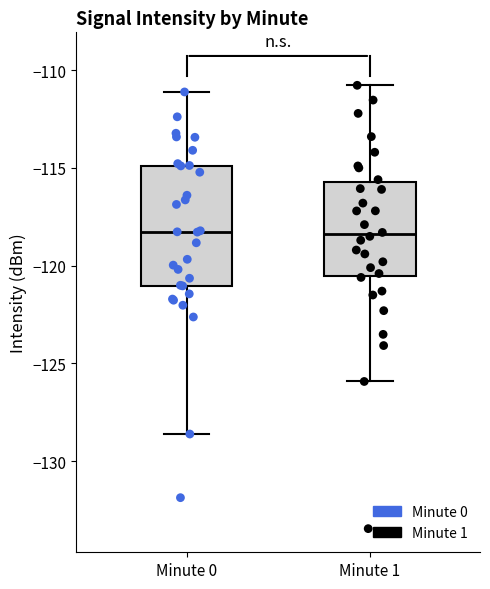

Where does the upper whisker of the box for Minute 1 end on the y-axis? The values are not printed on the chart, so give them approximately, as read against the axis.

-111.0